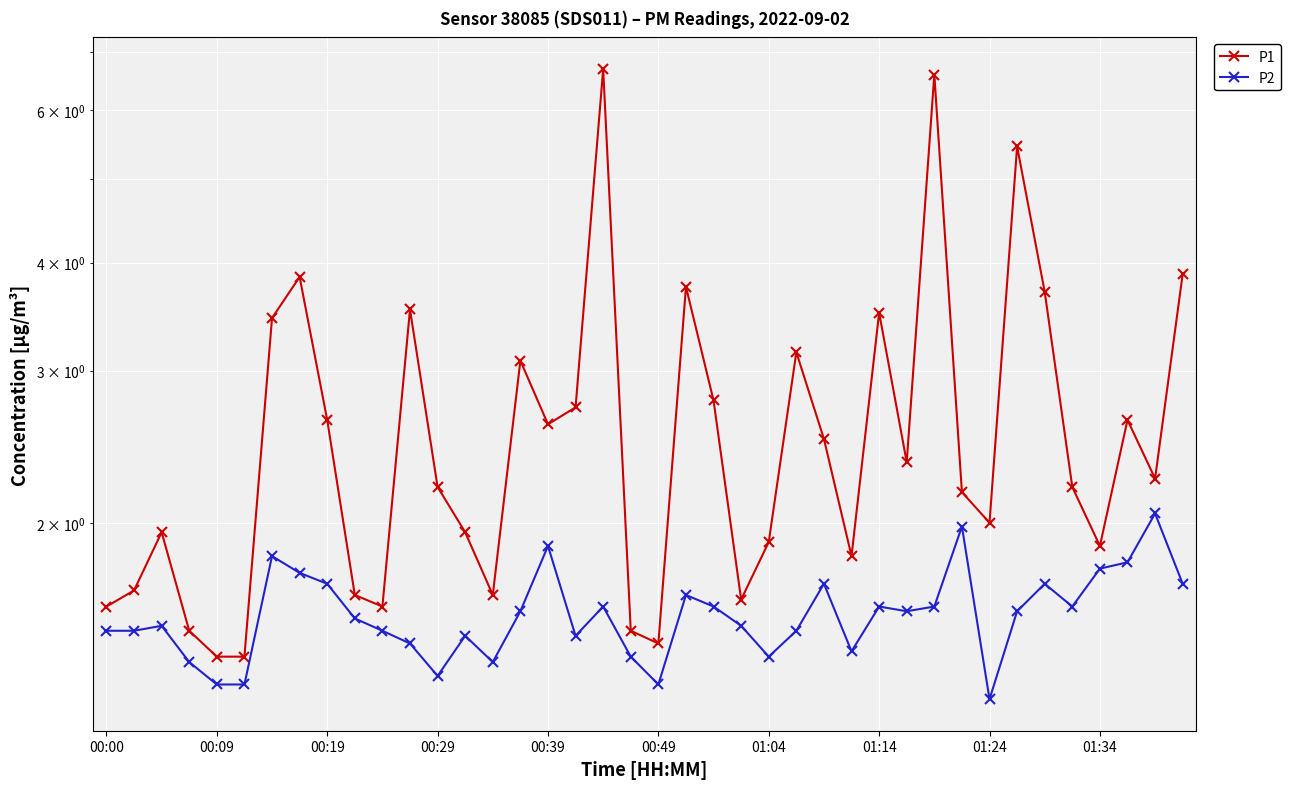

What is the smallest value displayed?

1.2